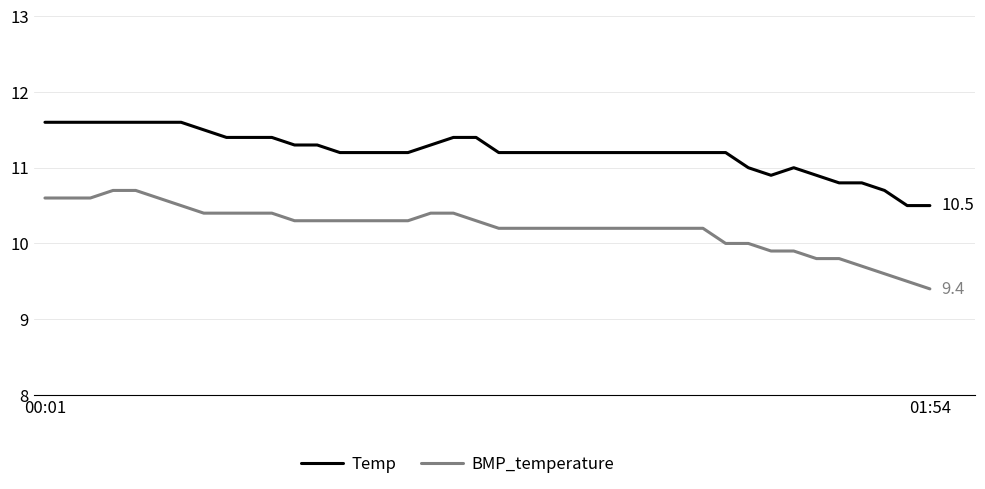

True or false: Temp and BMP_temperature intersect in this chart.

False